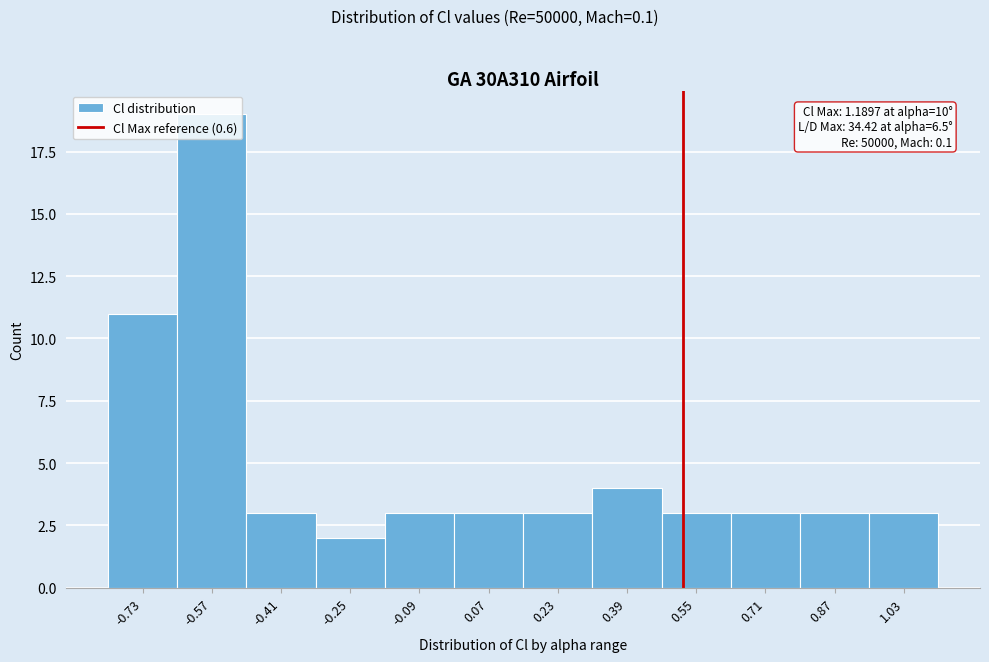

True or false: the data shows 2 at 0.87.

False